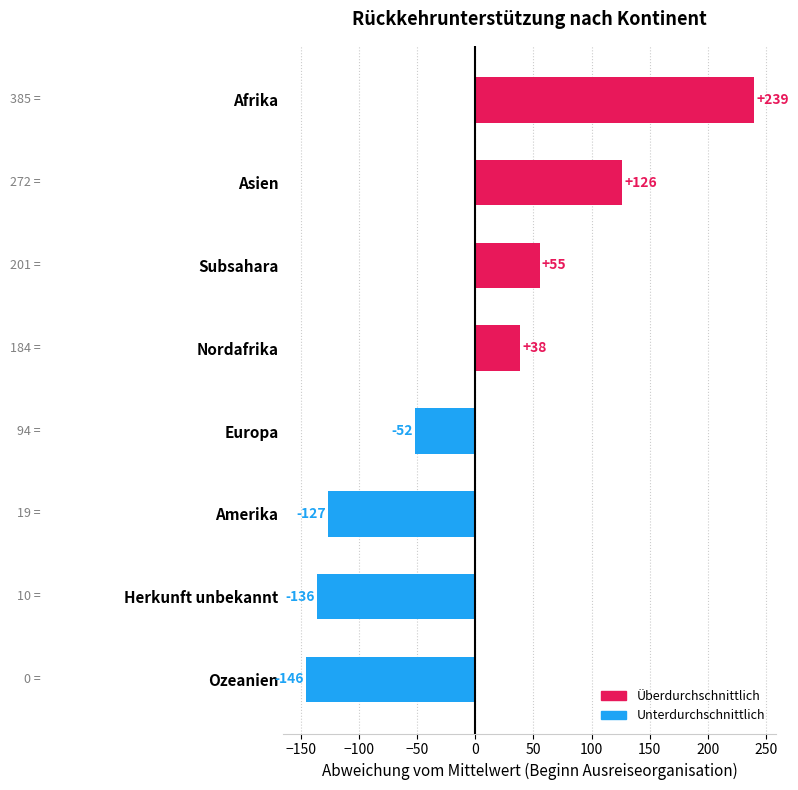

Rank the categories by value from highest to lowest.

Afrika, Asien, Subsahara, Nordafrika, Europa, Amerika, Herkunft unbekannt, Ozeanien